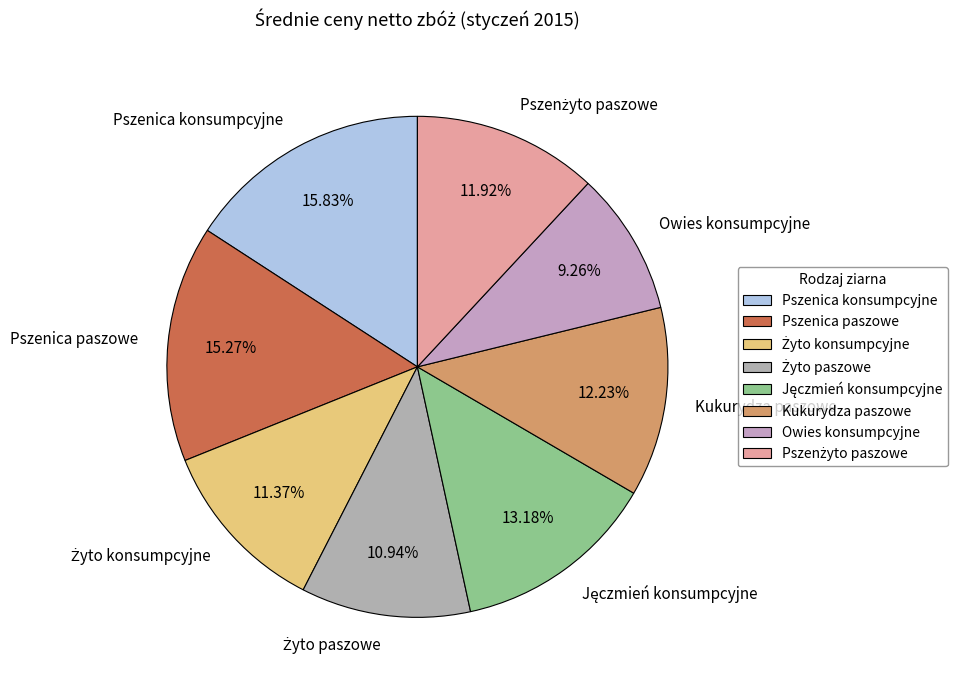

Approximately how many times larger is the value at Owies konsumpcyjne compared to Pszenica konsumpcyjne?

0.6